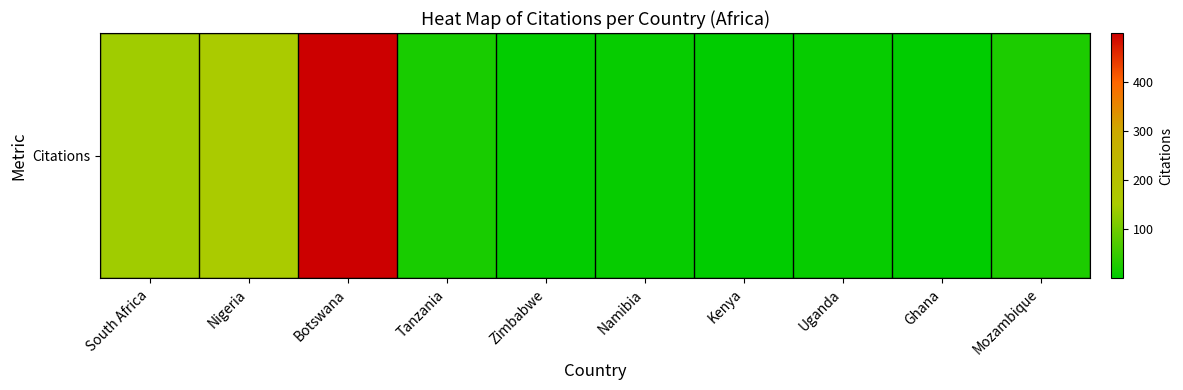

Between Namibia and Uganda, which is larger?

Namibia